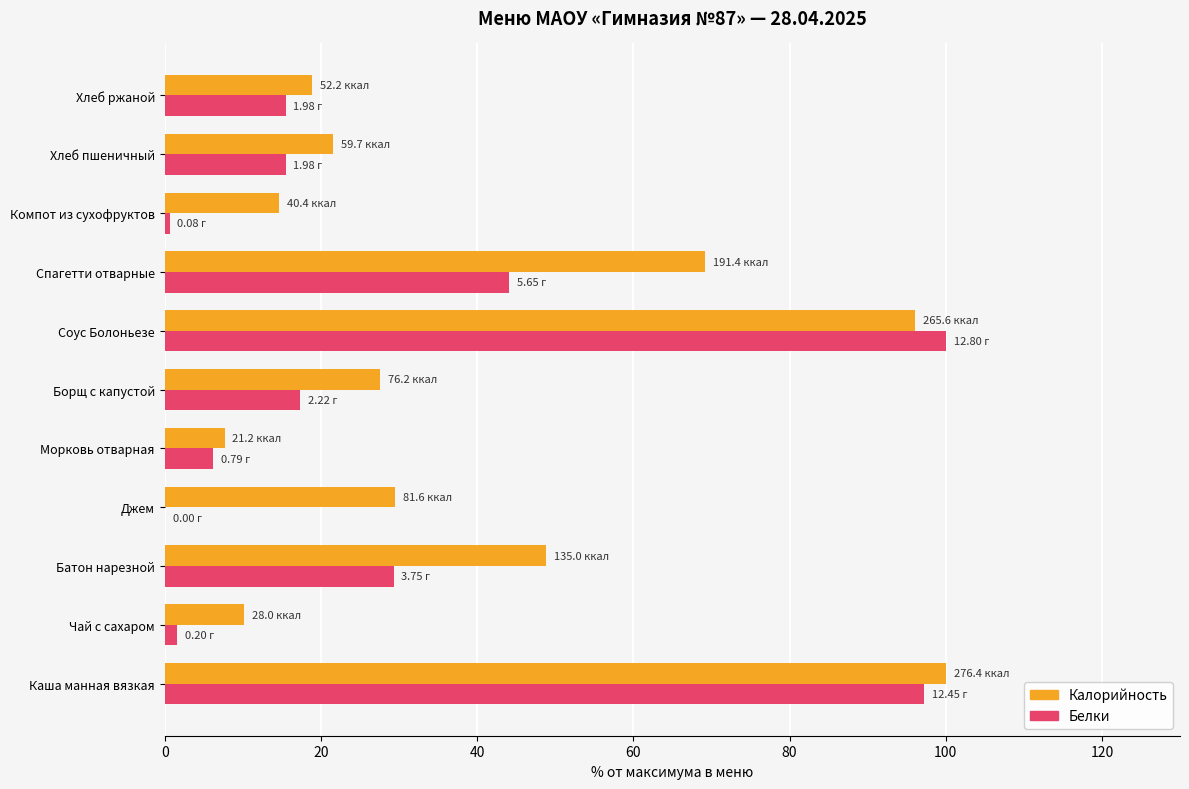

Which category has the highest value in the Калорийность series?

Каша манная вязкая